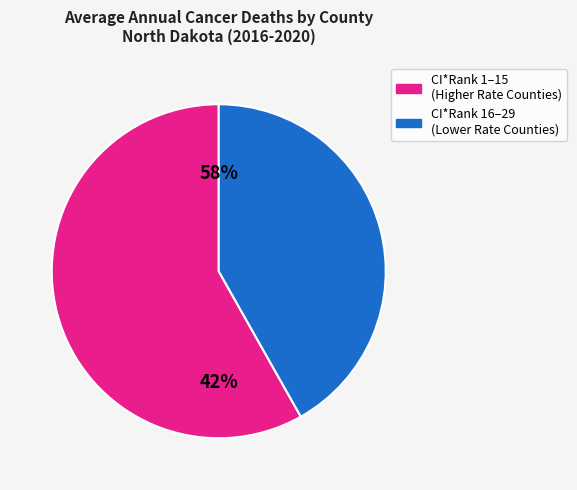

Is it true that Walsh is 13% of the pie?

False